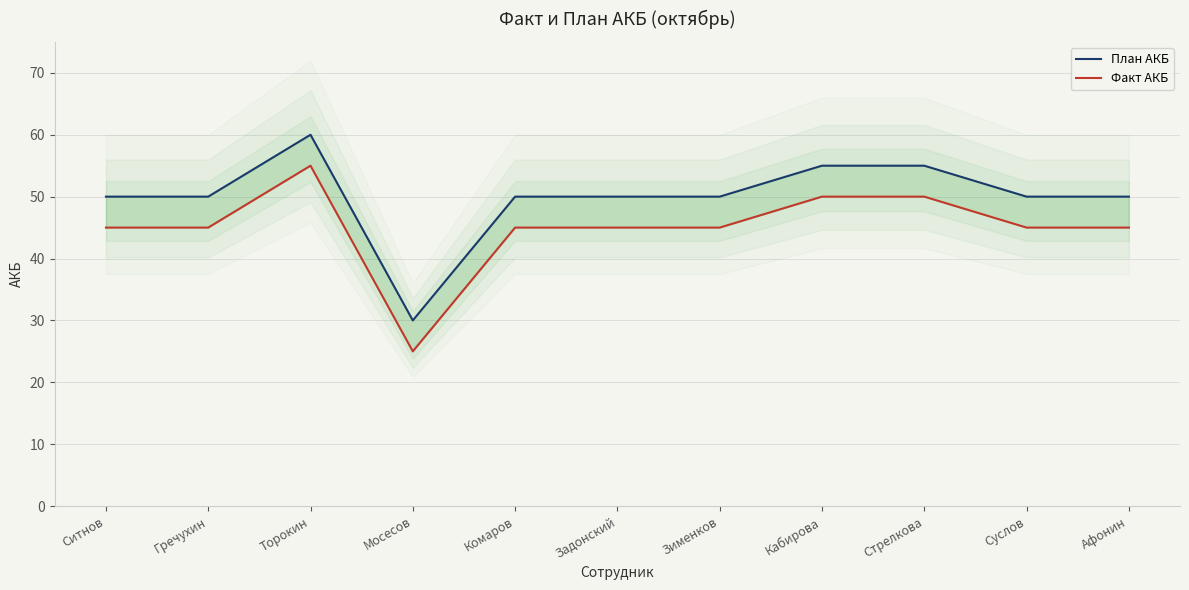

Where does the План АКБ series first go above 50?

Торокин